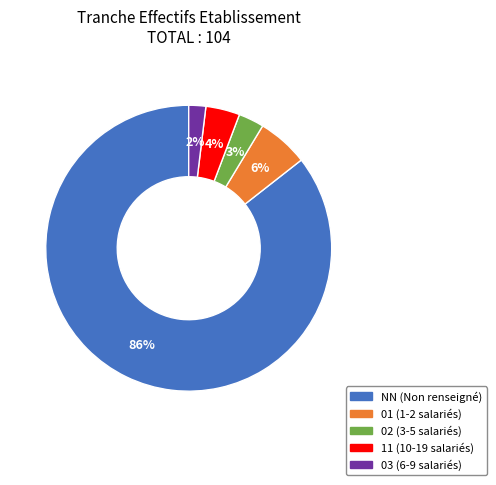

Do 03 and NN together represent more than half of the pie?

Yes